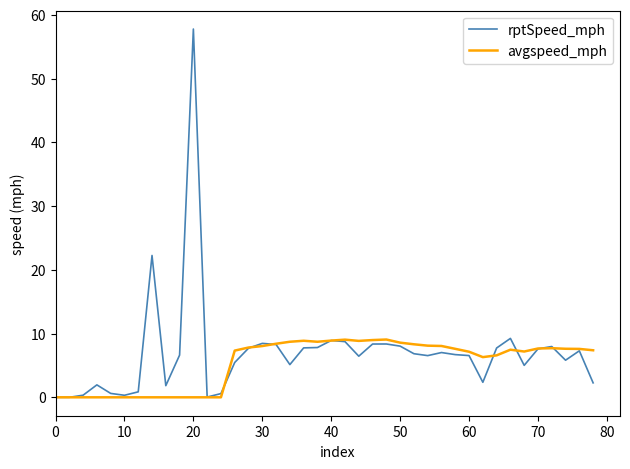

What is the sum of all rptSpeed_mph values?

281.6